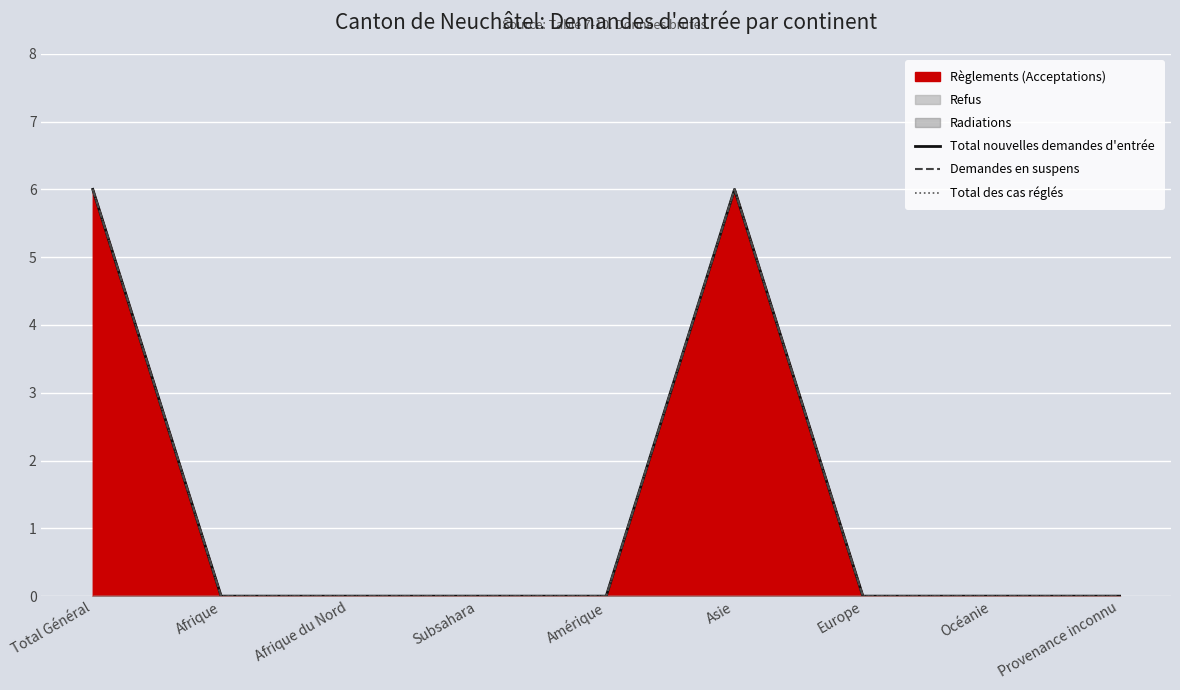

Is the value of Demandes en suspens at Afrique du Nord greater than the value of Total des cas réglés at Afrique?

No